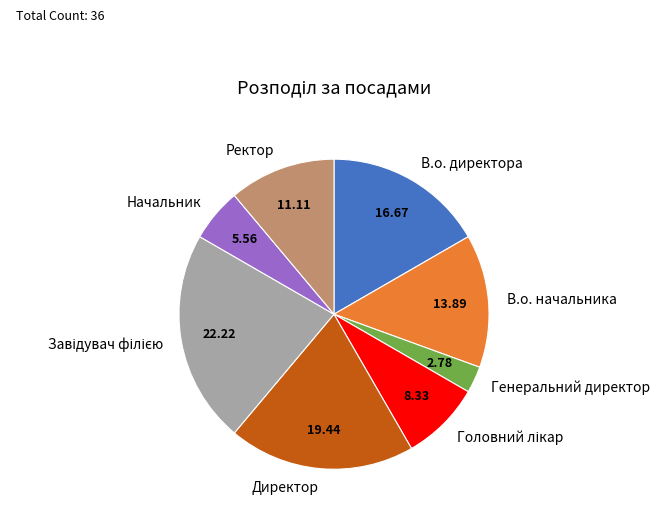

Combined, do Ректор and В.о. директора account for over 50%?

No